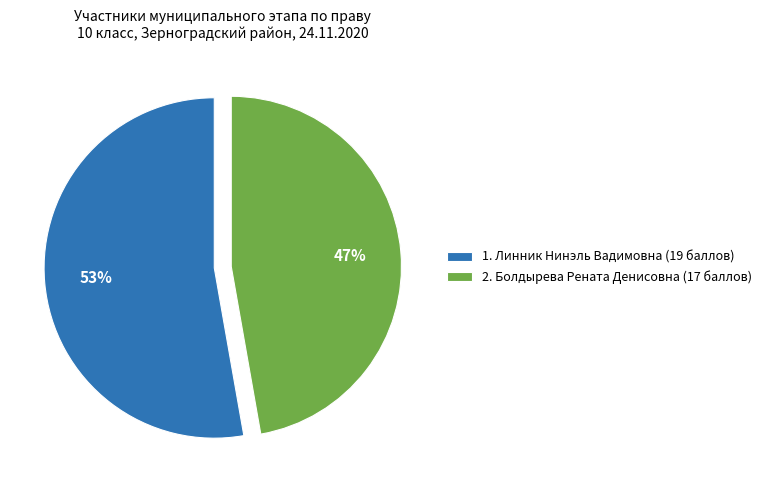

Count the number of slices in the pie.

2